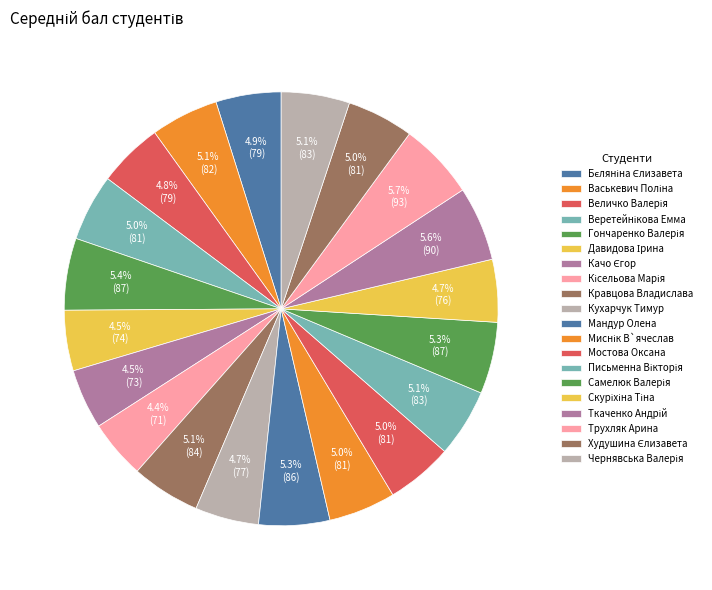

Which category has the biggest portion of the pie?

Трухляк Арина